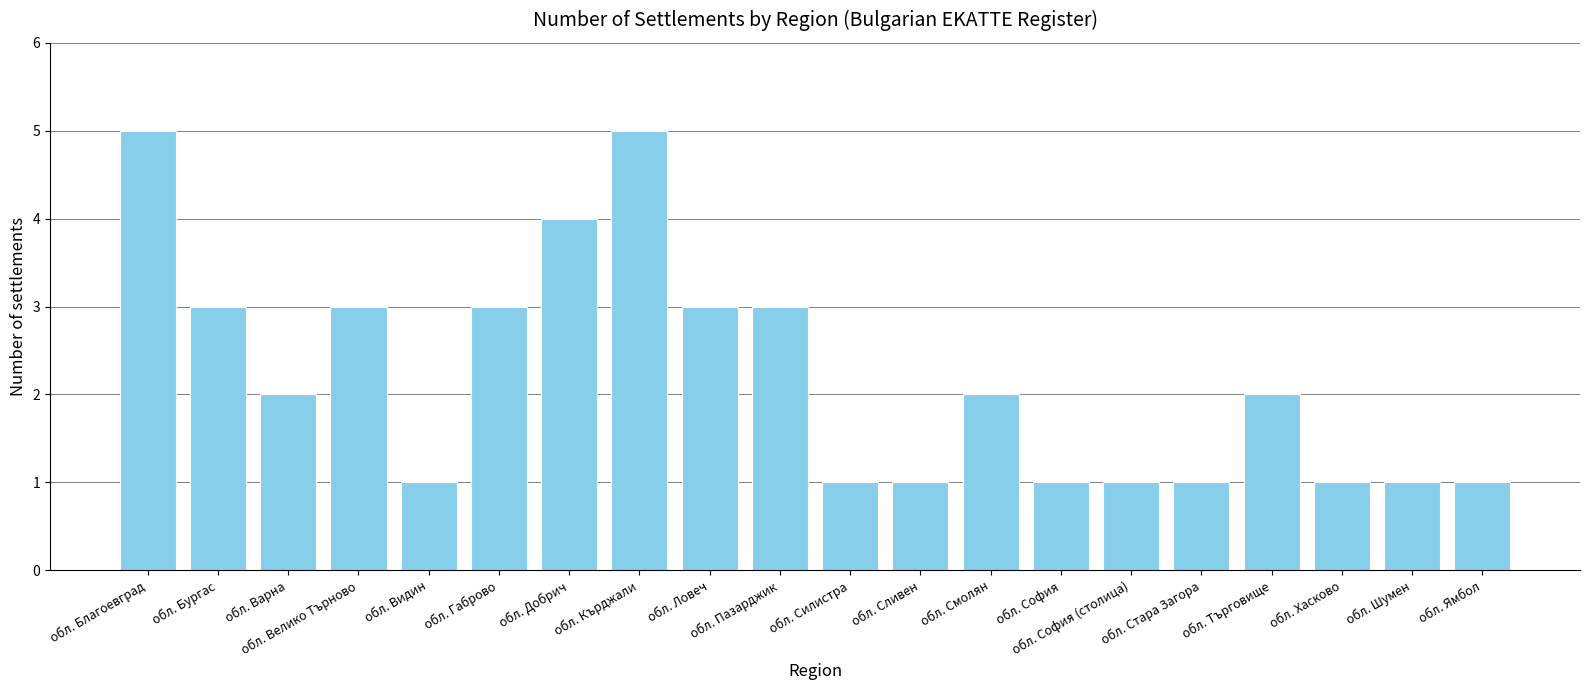

What is the maximum value shown in the chart?

5